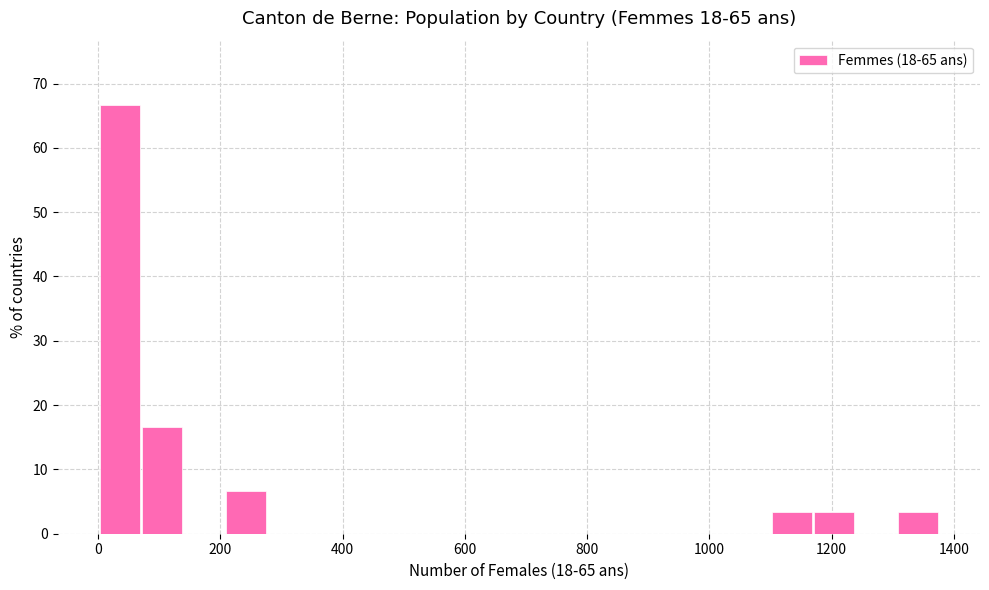

Read against the x-axis, roughly where is the centre of the tallest bar?

40